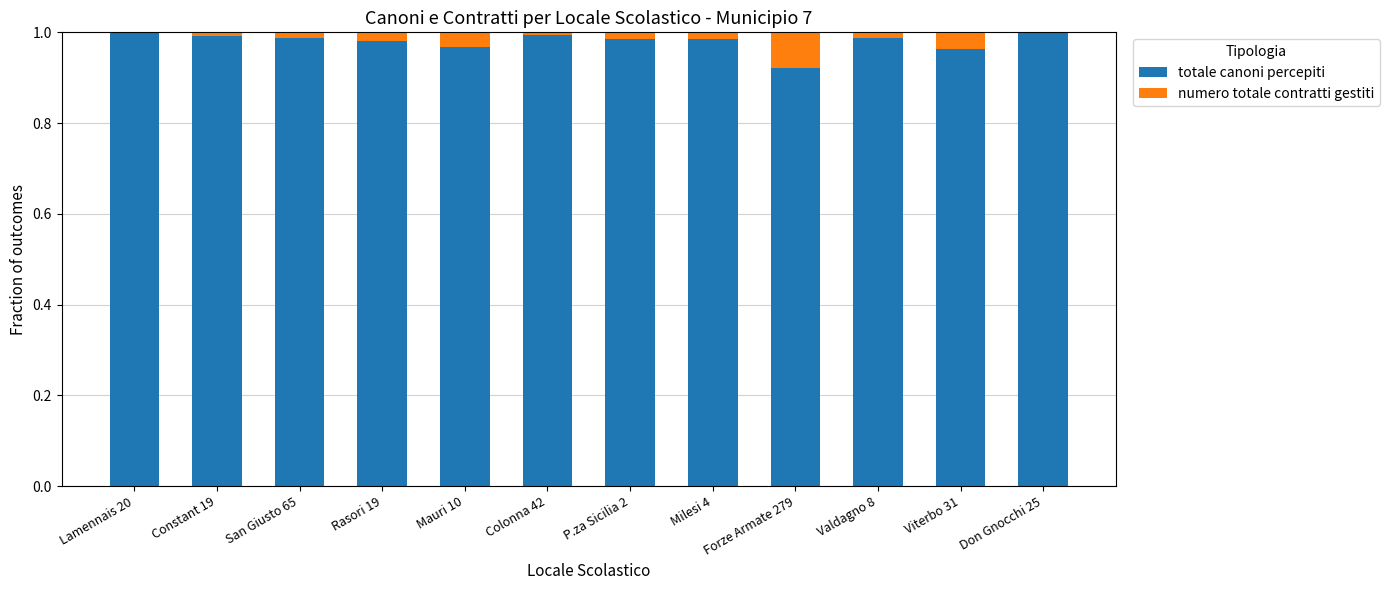

What is the sum of all totale canoni percepiti values?

11.8